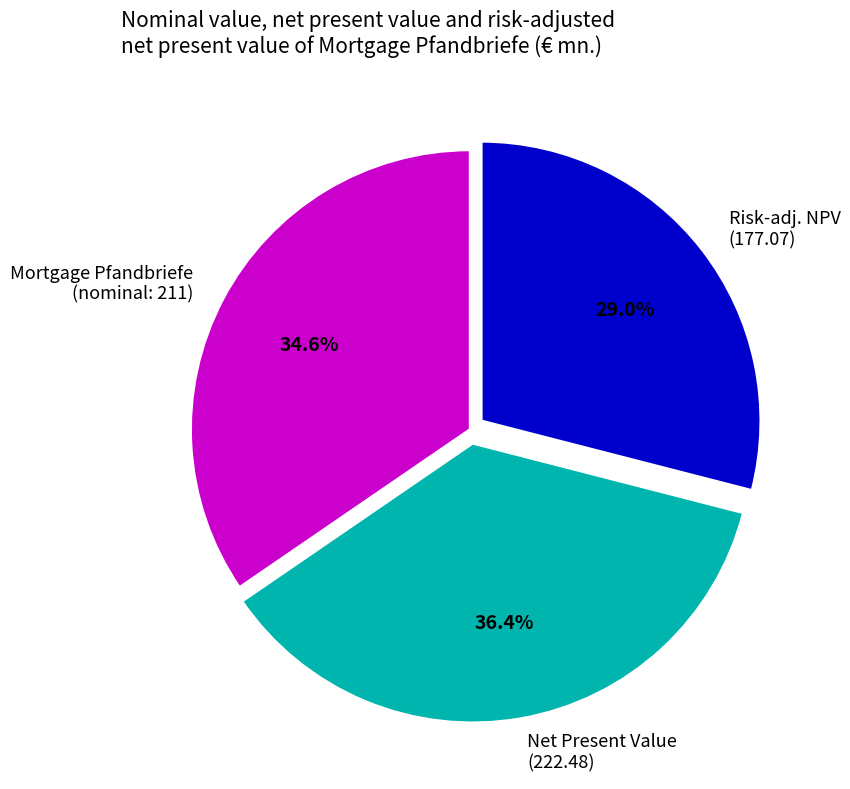

What is the ratio of the value at Risk-adj. NPV (177.07) to the value at Mortgage Pfandbriefe (nominal: 211)?

0.8